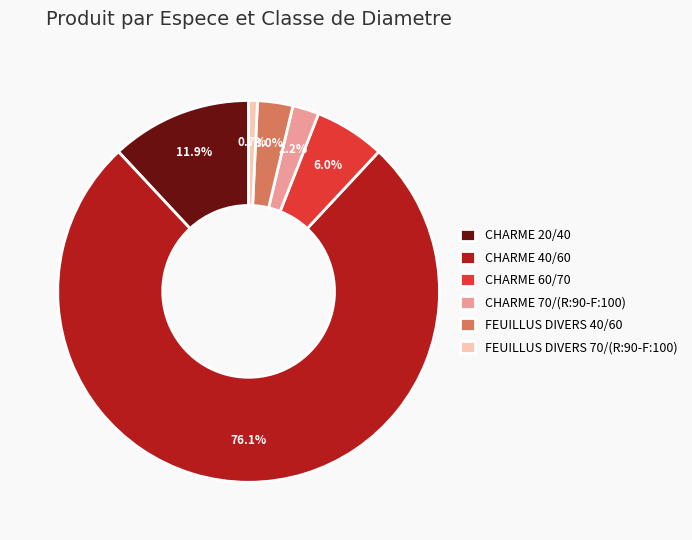

Does FEUILLUS DIVERS 40/60 represent more than half of the total?

No